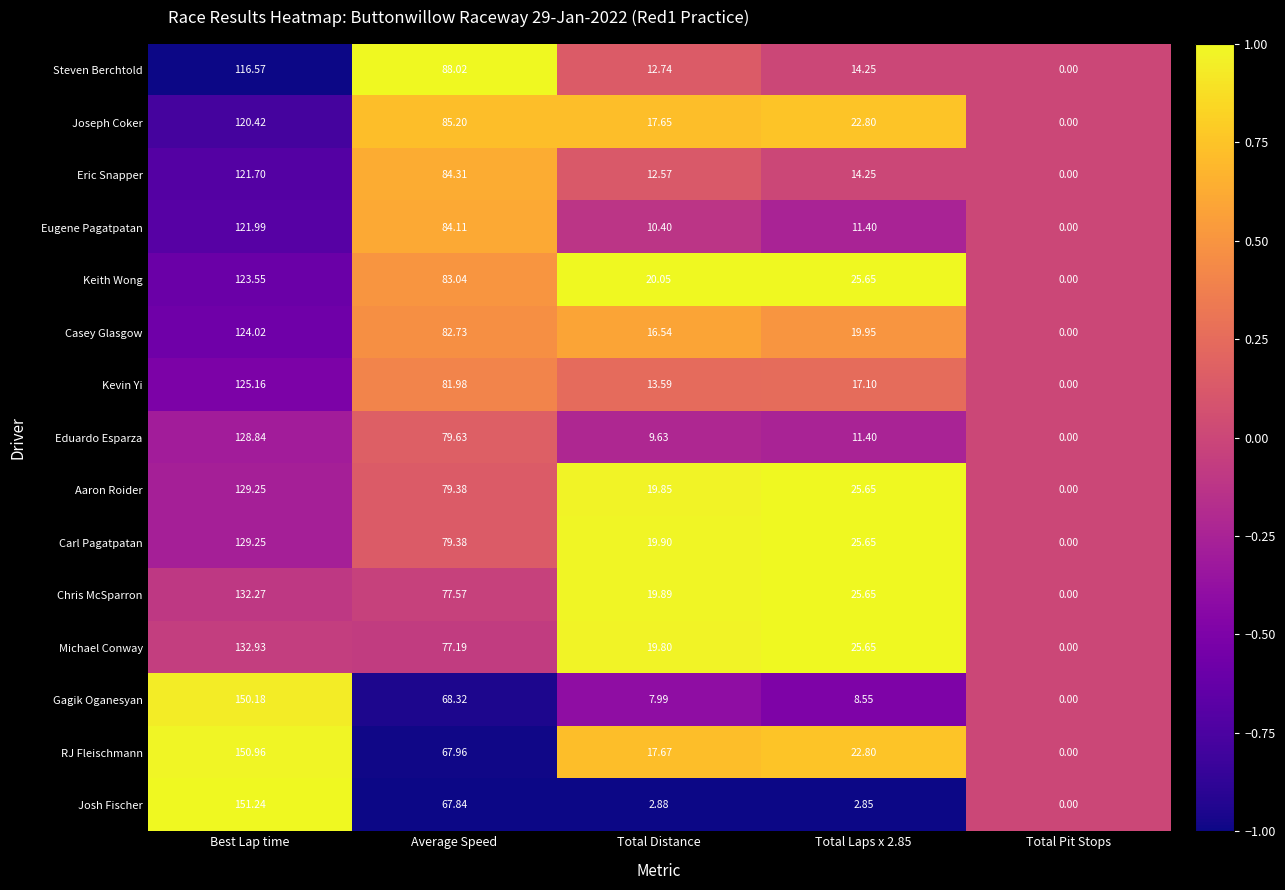

Where does the Steven Berchtold series first go above 14?

Best Lap time